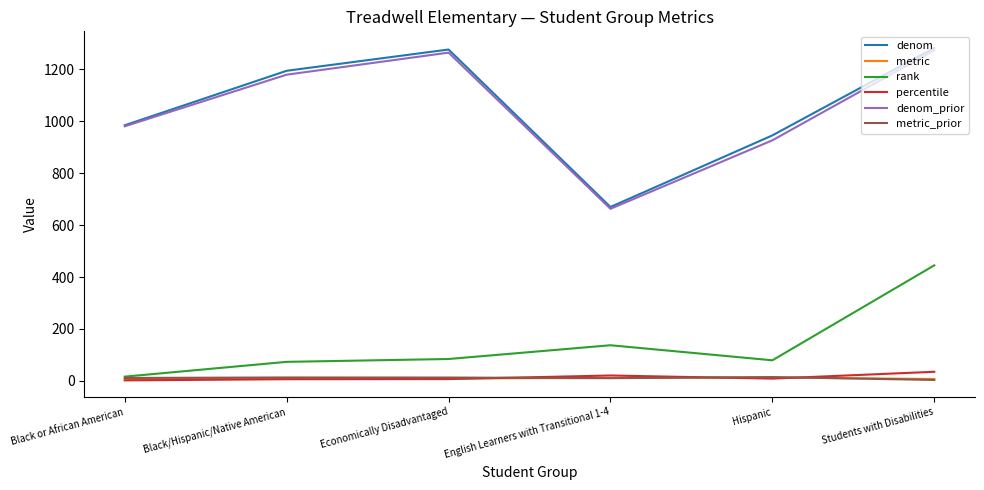

Is the value of denom_prior at Students with Disabilities greater than the value of metric at English Learners with Transitional 1-4?

Yes